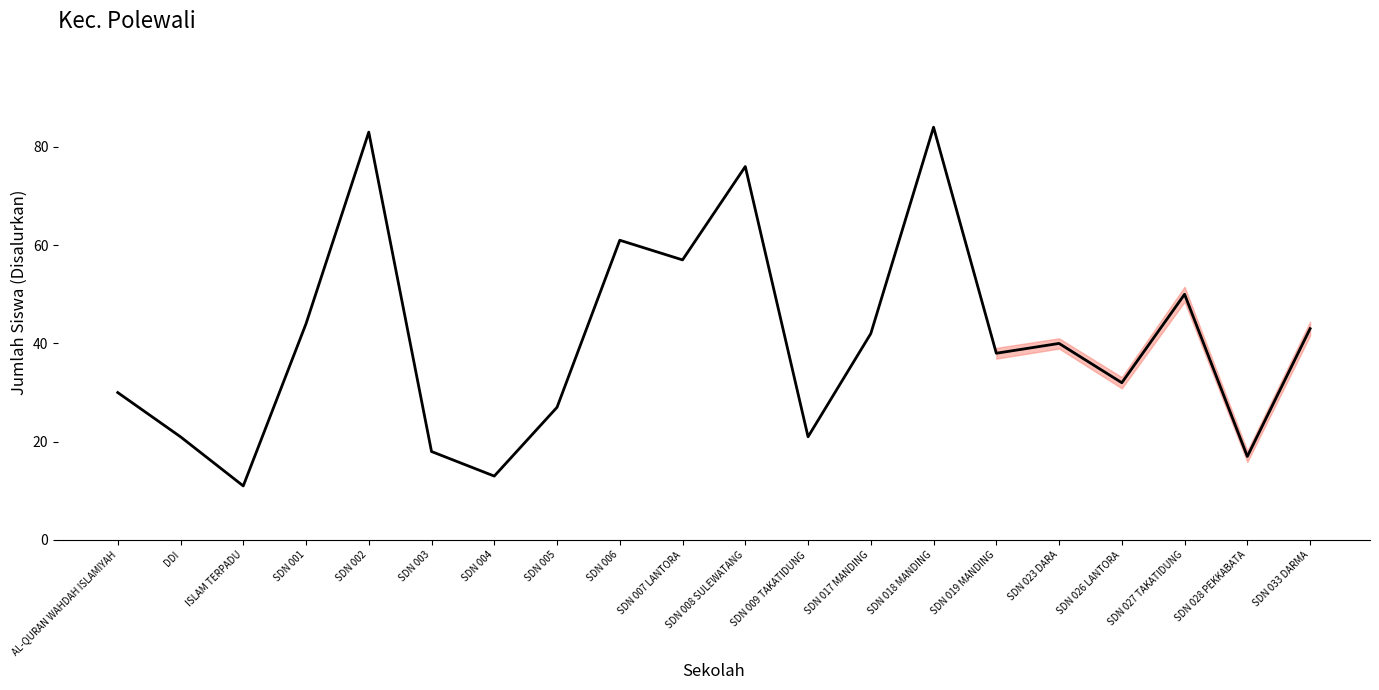

True or false: the data shows 57 at SDN 007 LANTORA.

True